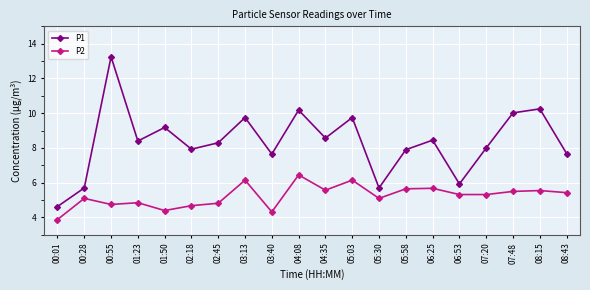

Which category has the lowest value in the P1 series?

00:01